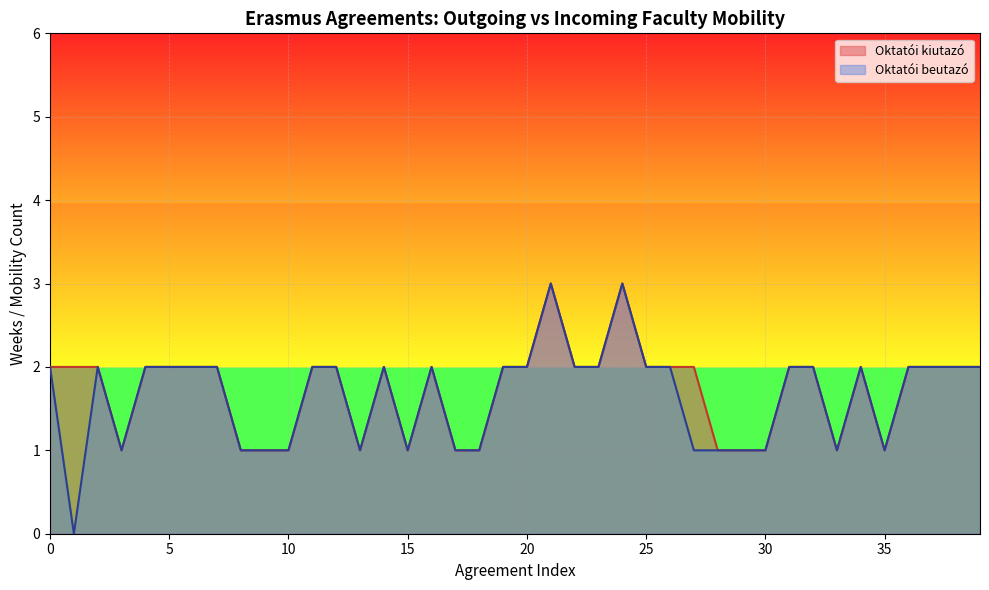

What is the sum of all Oktatói kiutazó values?

69